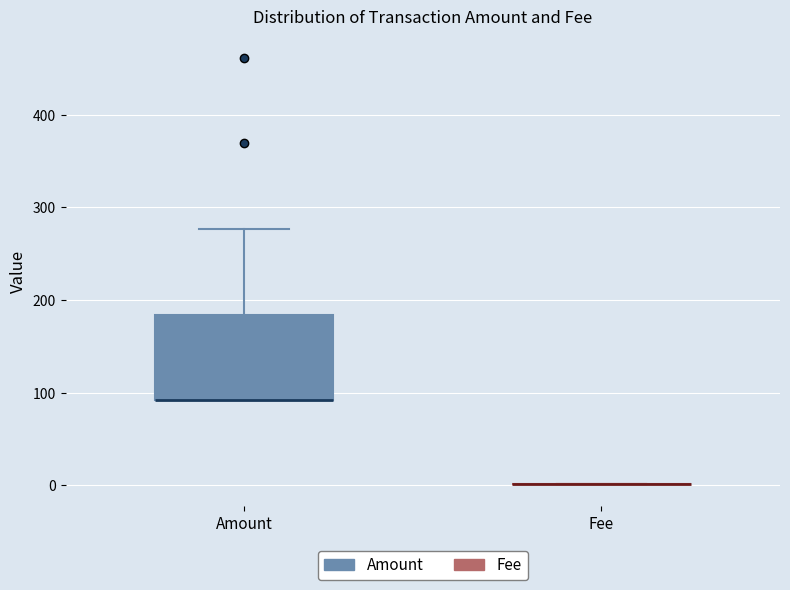

Where is the lower edge of the box for Amount on the y-axis? The values are not printed on the chart, so give them approximately, as read against the axis.

90